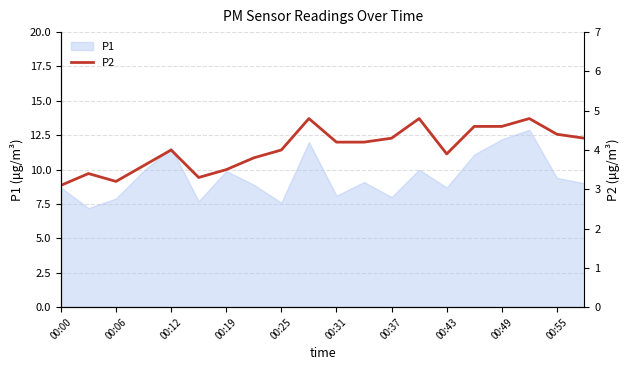

What position from the left is 00:00?

1